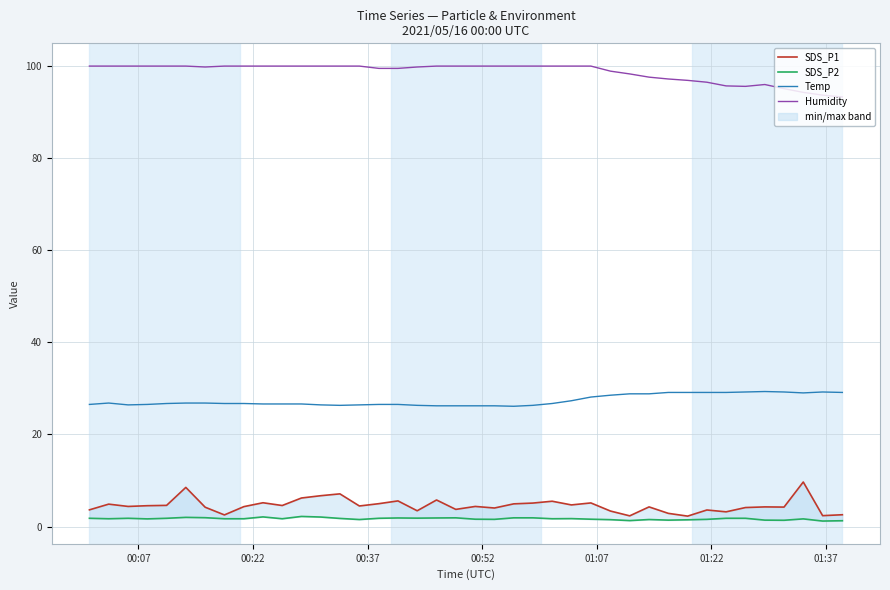

What is the lowest value of the Humidity series?

93.2